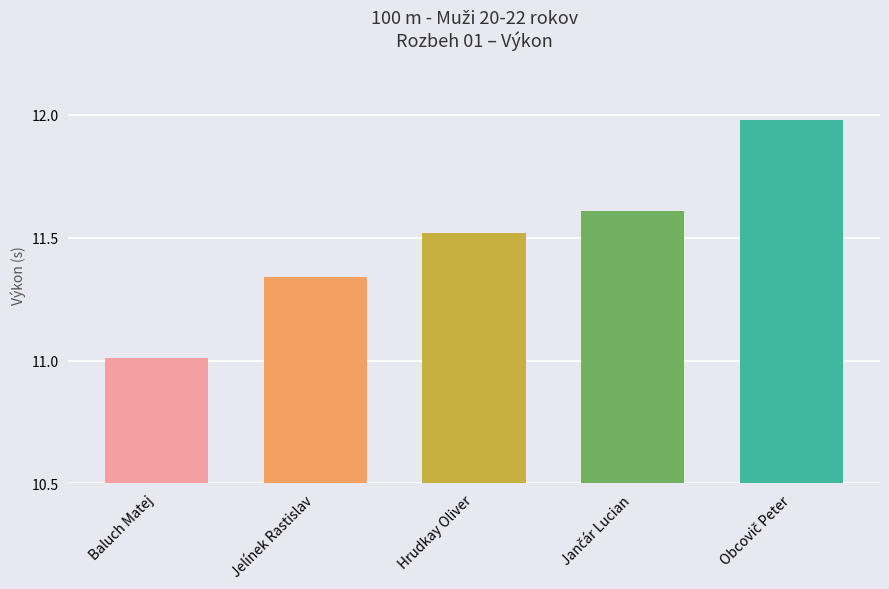

What is the change in value from Baluch Matej to Hrudkay Oliver?

+0.5